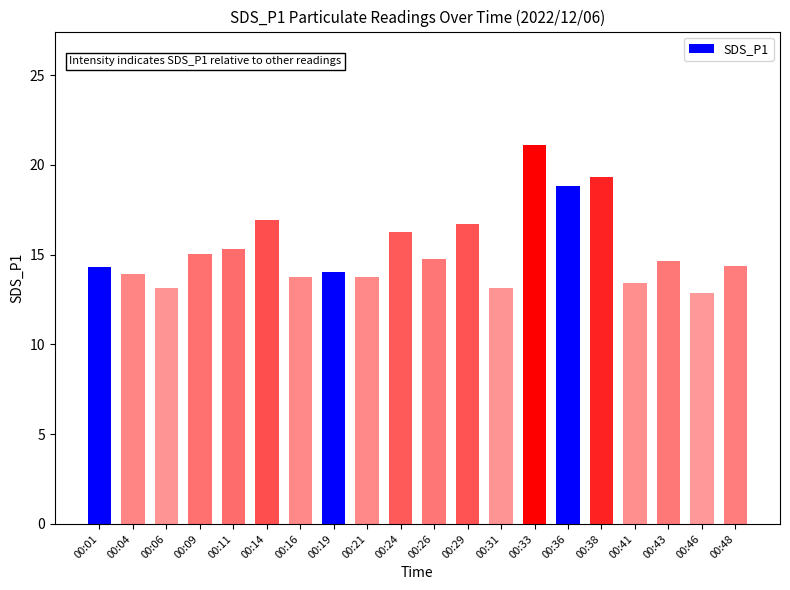

Does the chart contain any negative values?

No